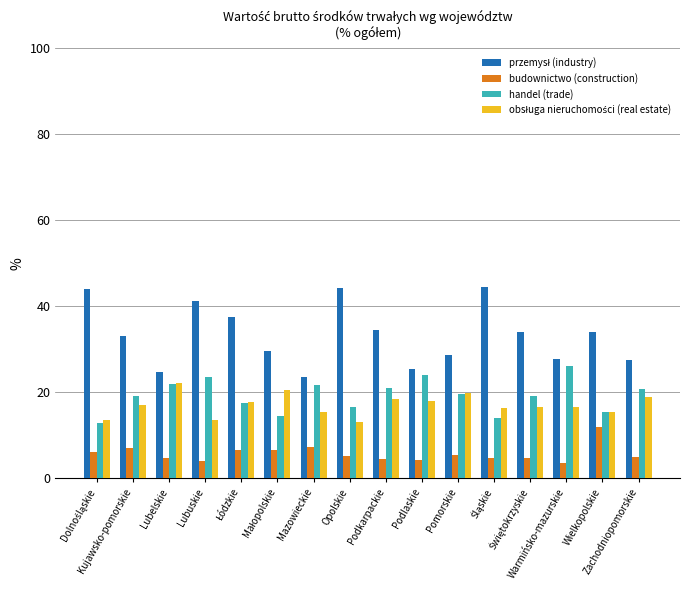

What is the difference between the maximum and minimum values in the budownictwo (construction) series?

8.6